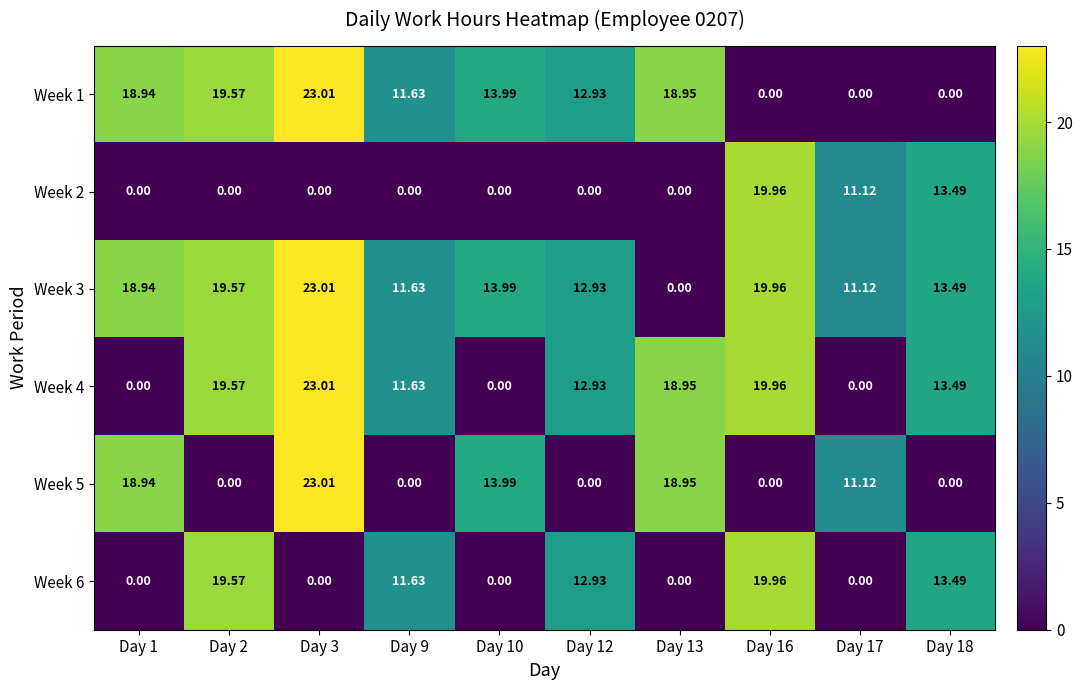

Is the value of Week 5 at Day 18 greater than the value of Week 2 at Day 17?

No